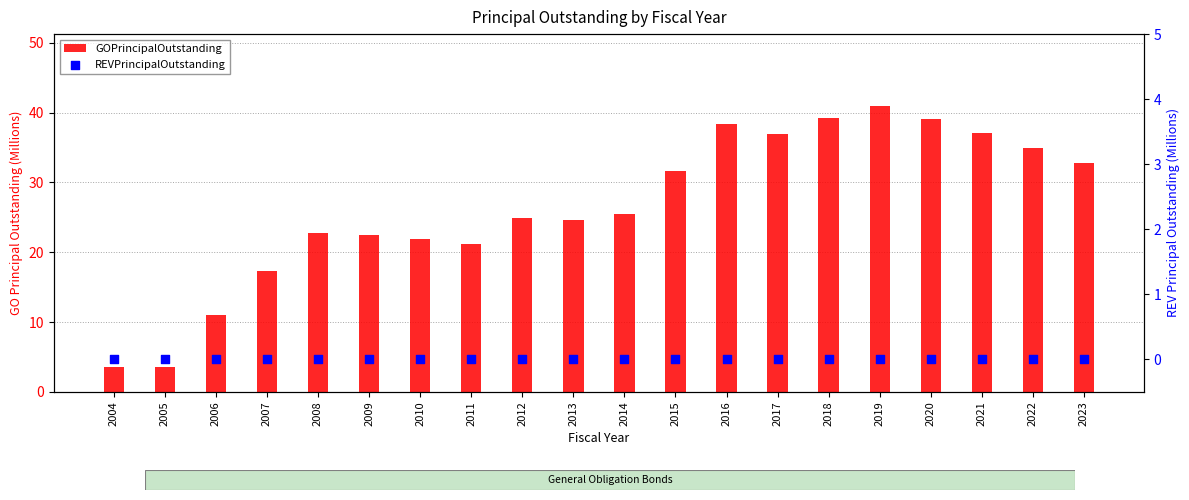

At which category is the sum across all series the highest?

2019